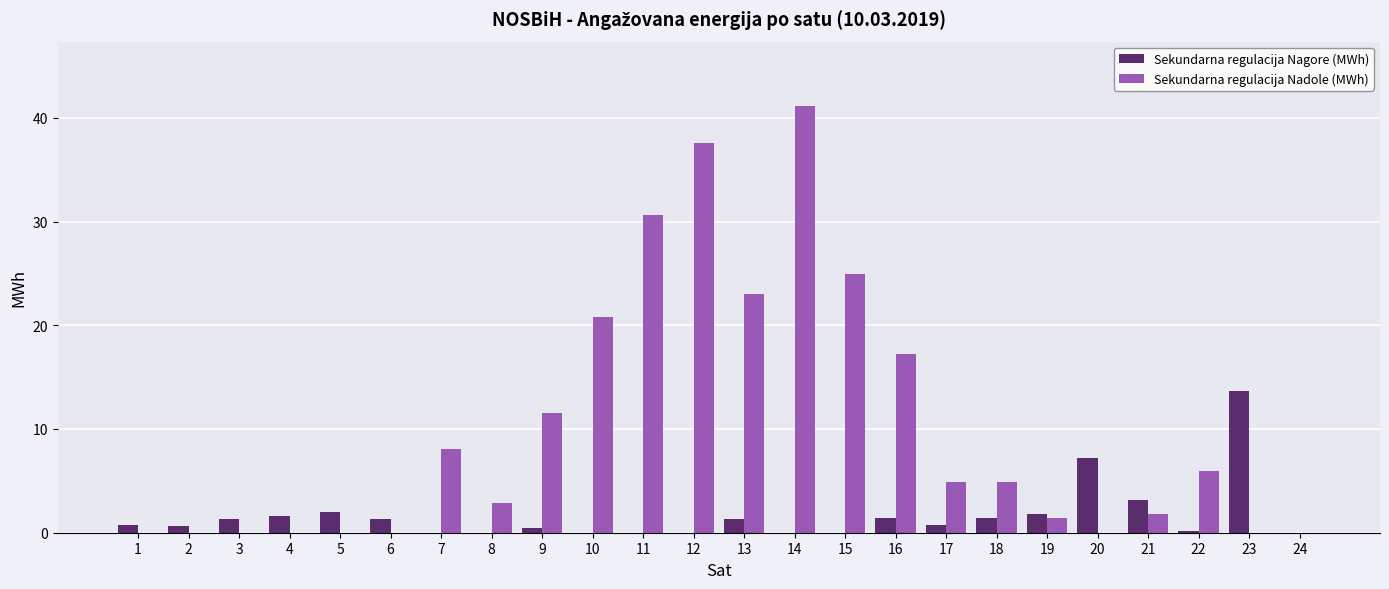

What is the greatest value displayed?

41.2